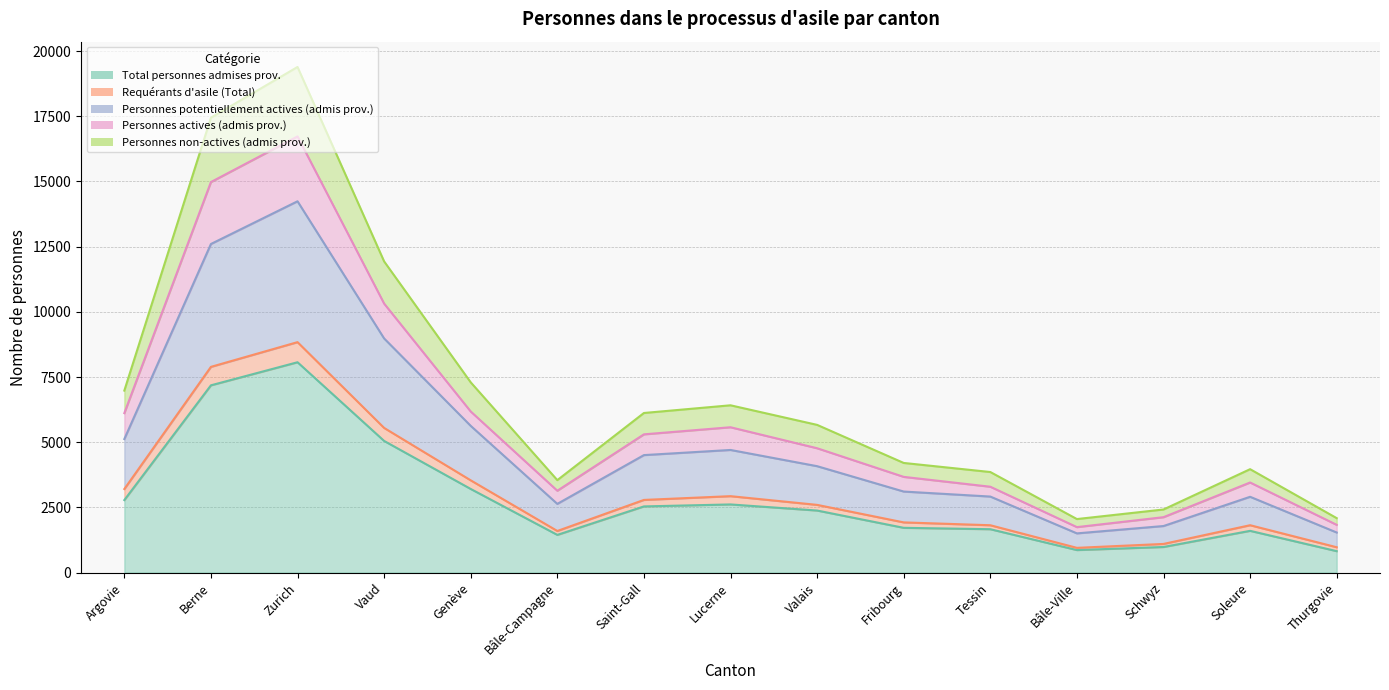

True or false: Personnes potentiellement actives (admis prov.) and Personnes non-actives (admis prov.) intersect in this chart.

False